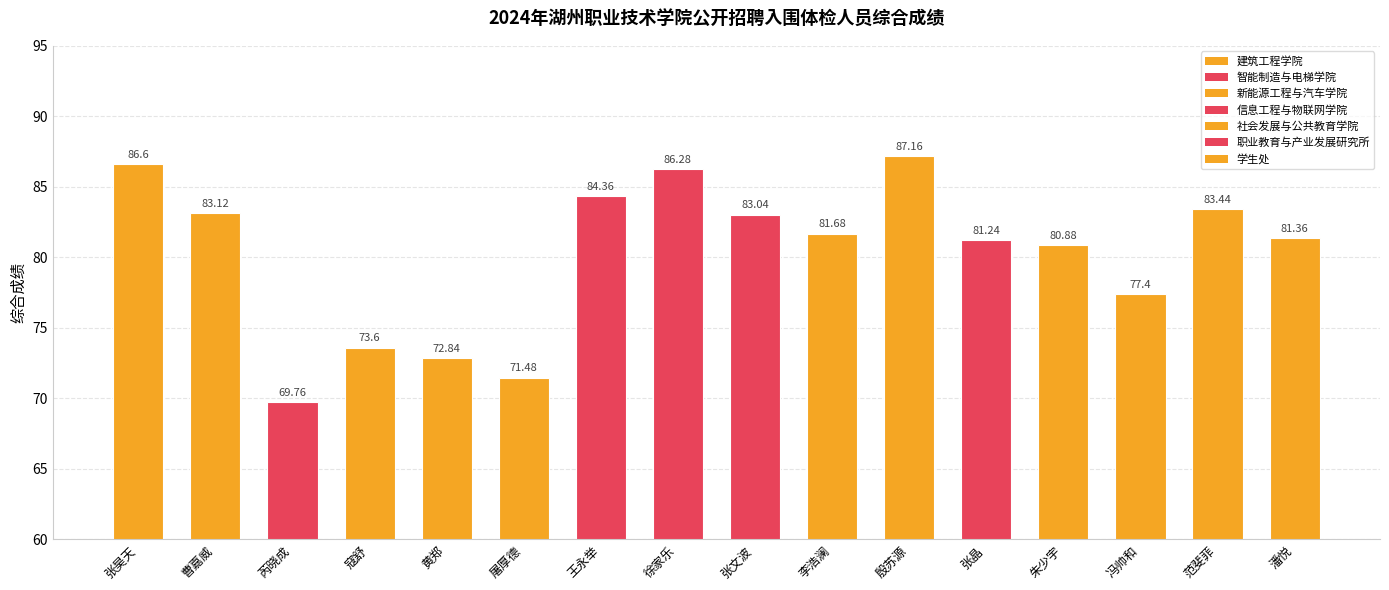

What is the greatest value displayed?

87.2